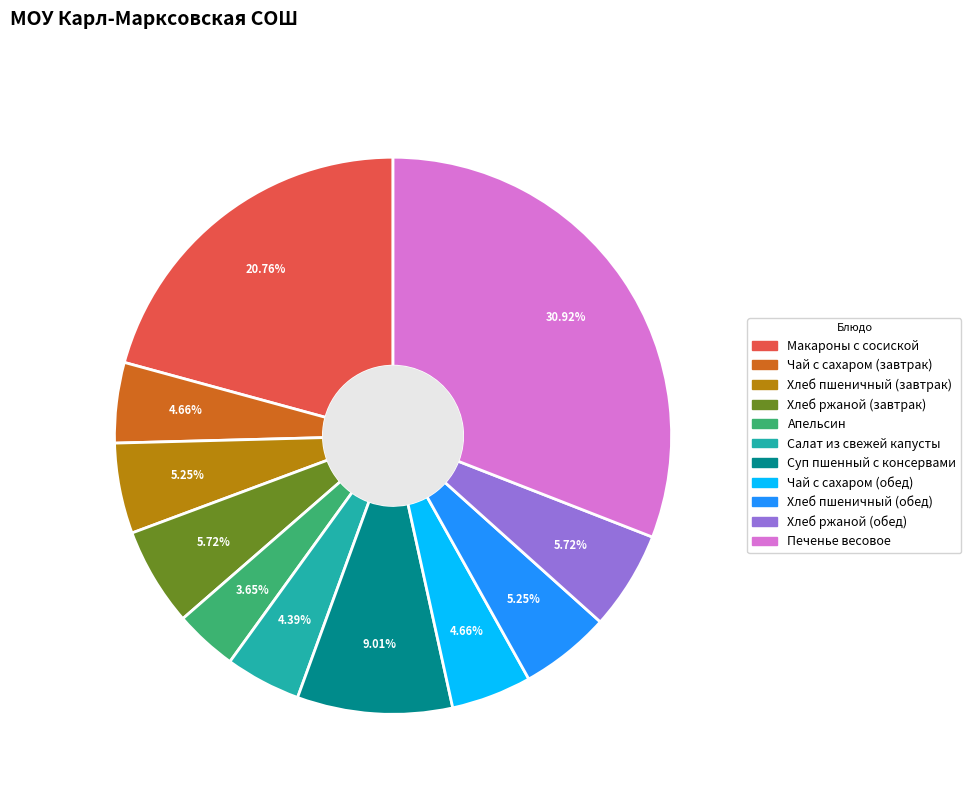

Which slice is the largest?

Печенье весовое